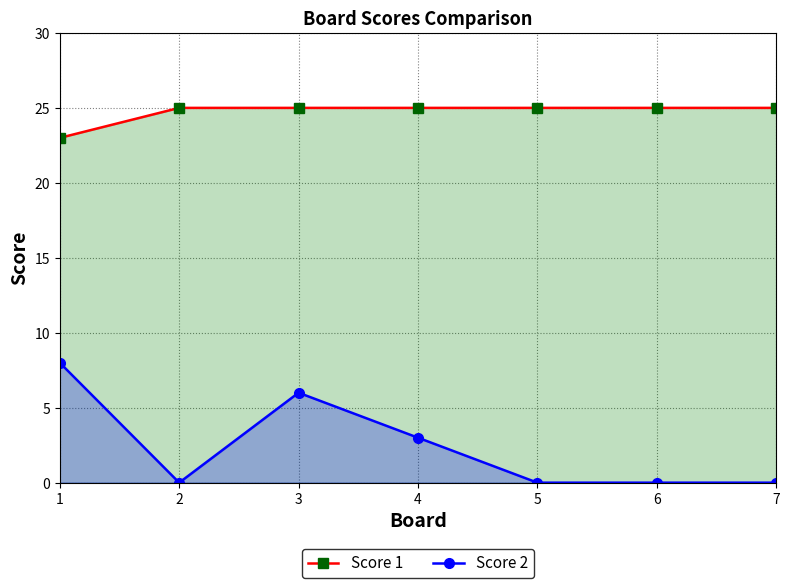

What is the average value of the Score 1 series?

25